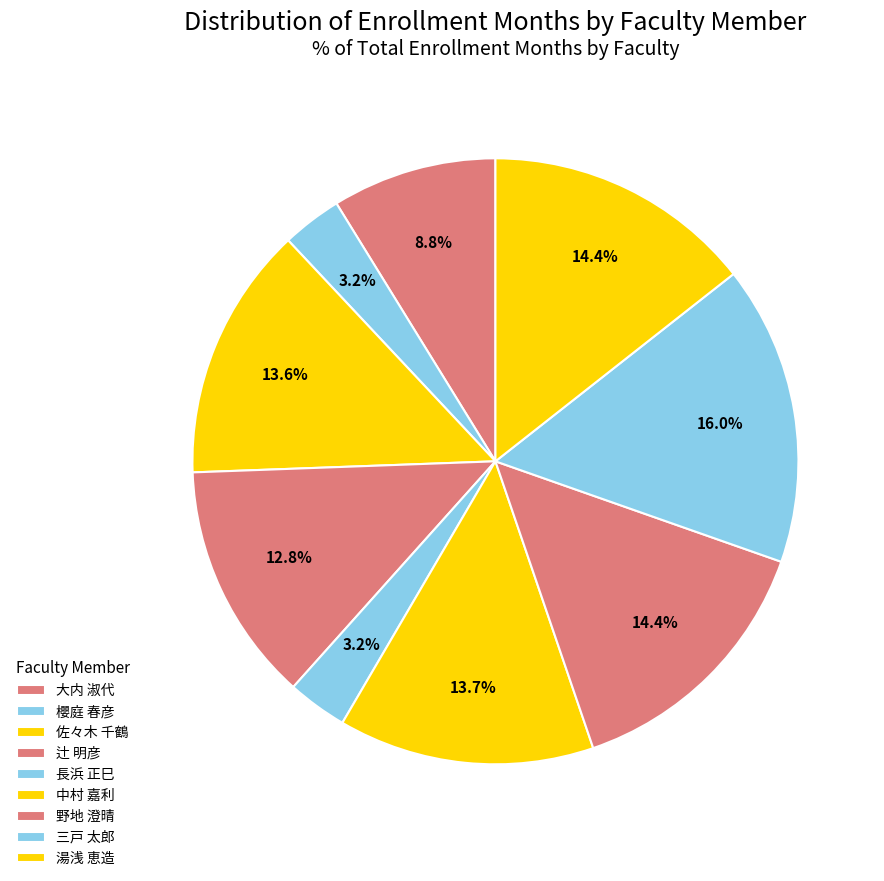

What percentage is NOT represented by 大内 淑代?

91.2%